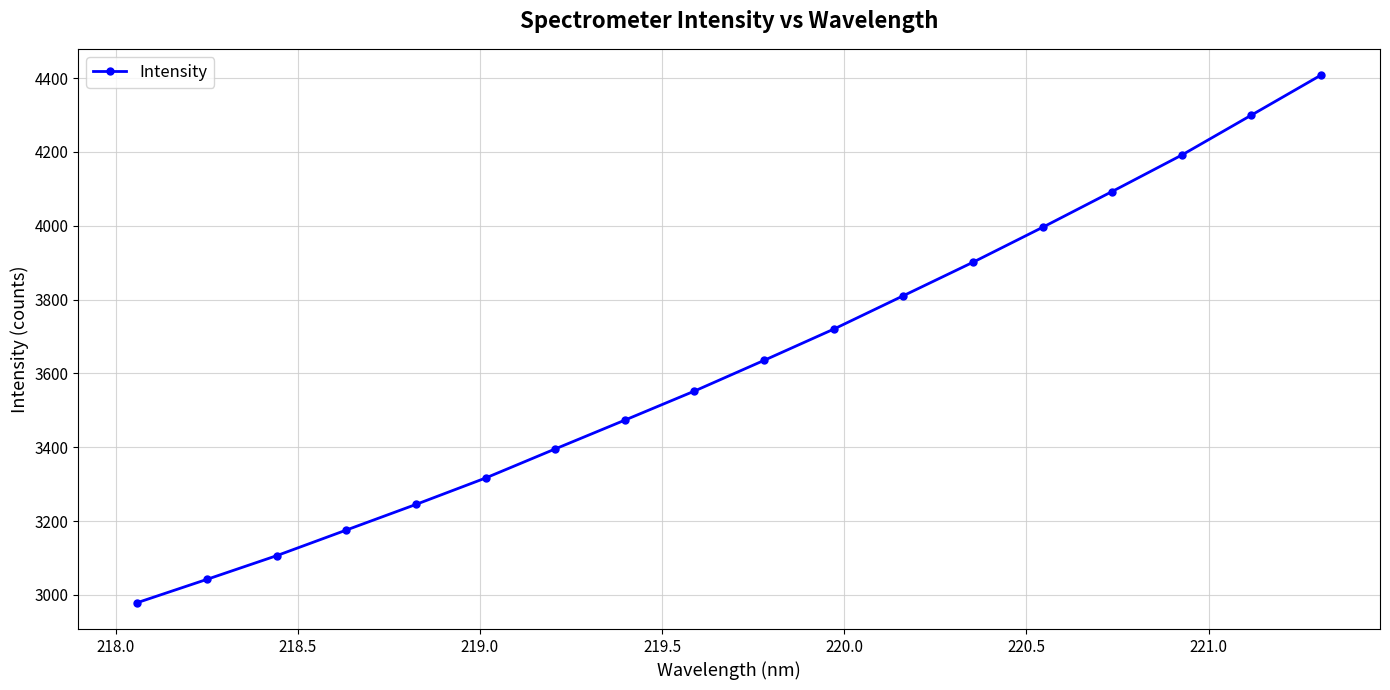

What is the minimum value shown in the chart?

2978.7